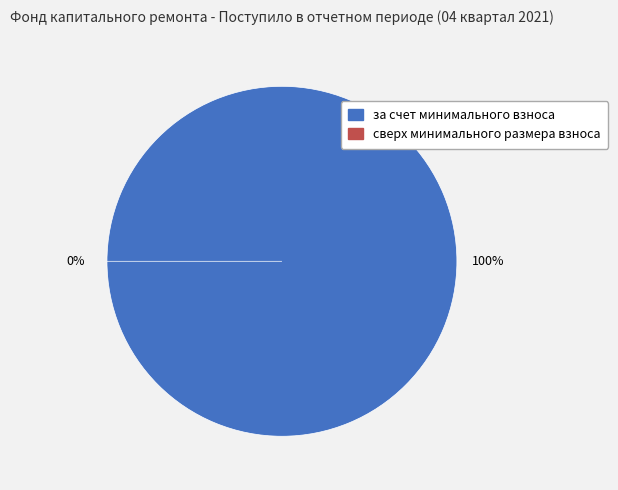

Is it true that сверх минимального размера взноса is 0% of the pie?

True